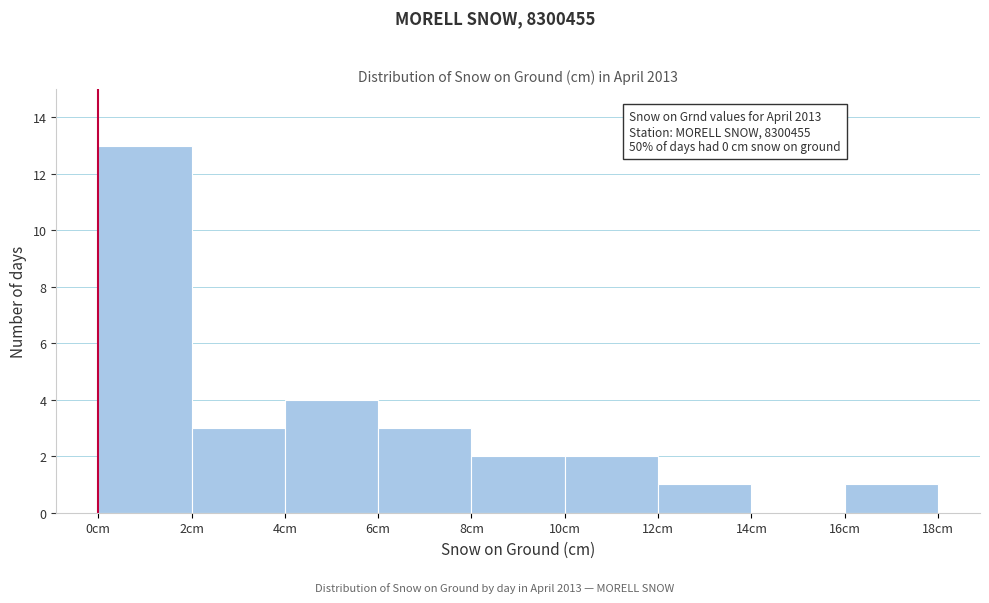

Over which range of the x-axis is the bar tallest?

0 to 2